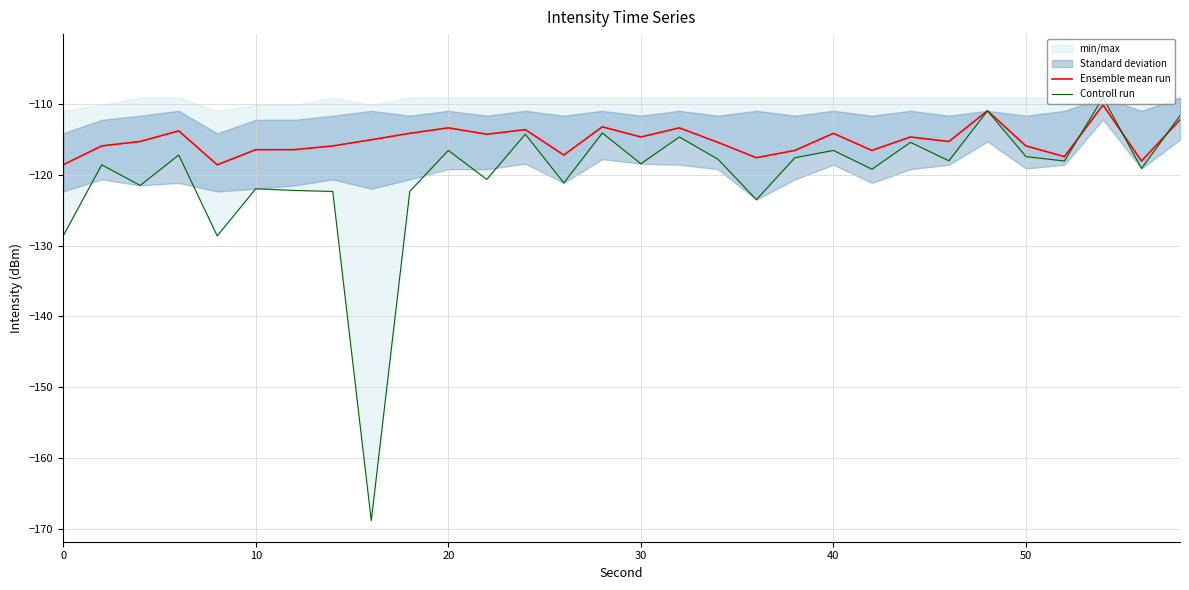

What is the minimum value for Ensemble mean run?

-118.6